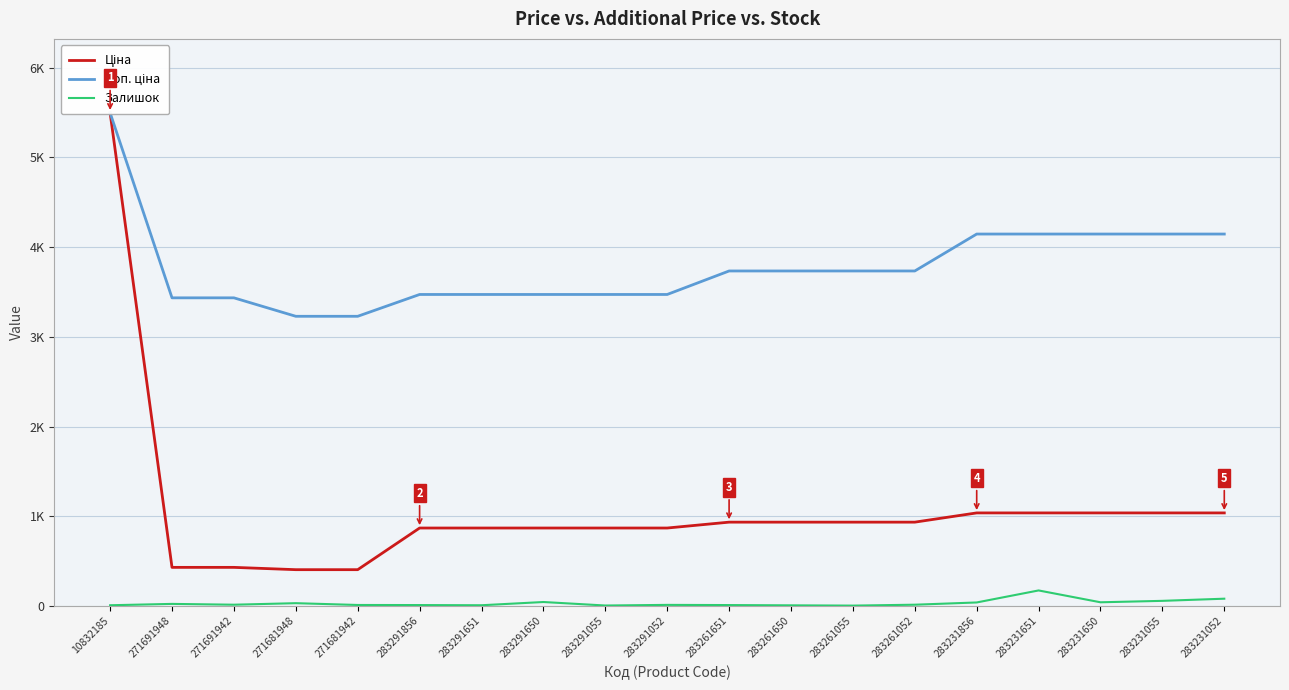

What is the approximate value of Ціна at 283231651?

1036.5